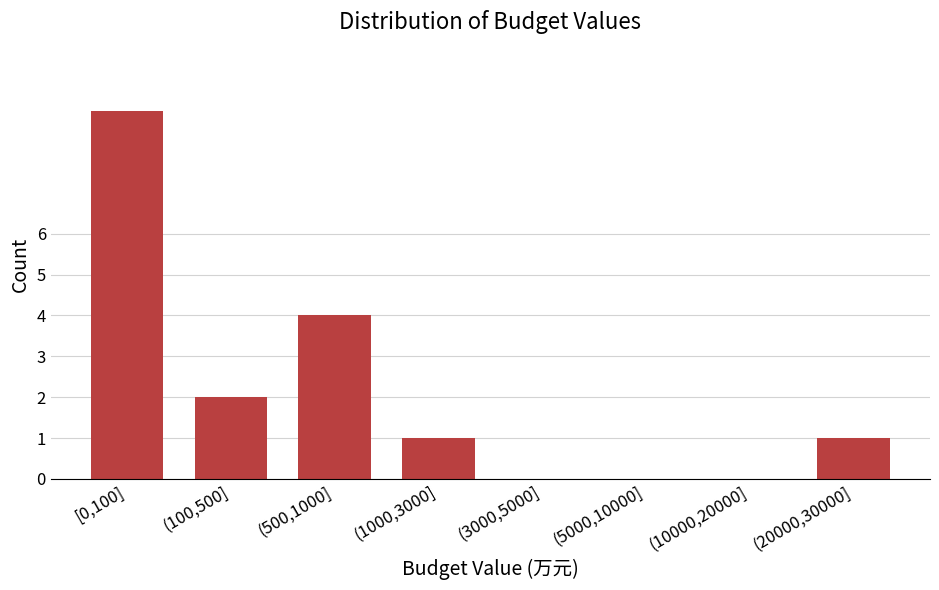

Reading right to left, what are all the values shown in this chart?

(20000,30000]=1	(10000,20000]=0	(5000,10000]=0	(3000,5000]=0	(1000,3000]=1	(500,1000]=4	(100,500]=2	[0,100]=9